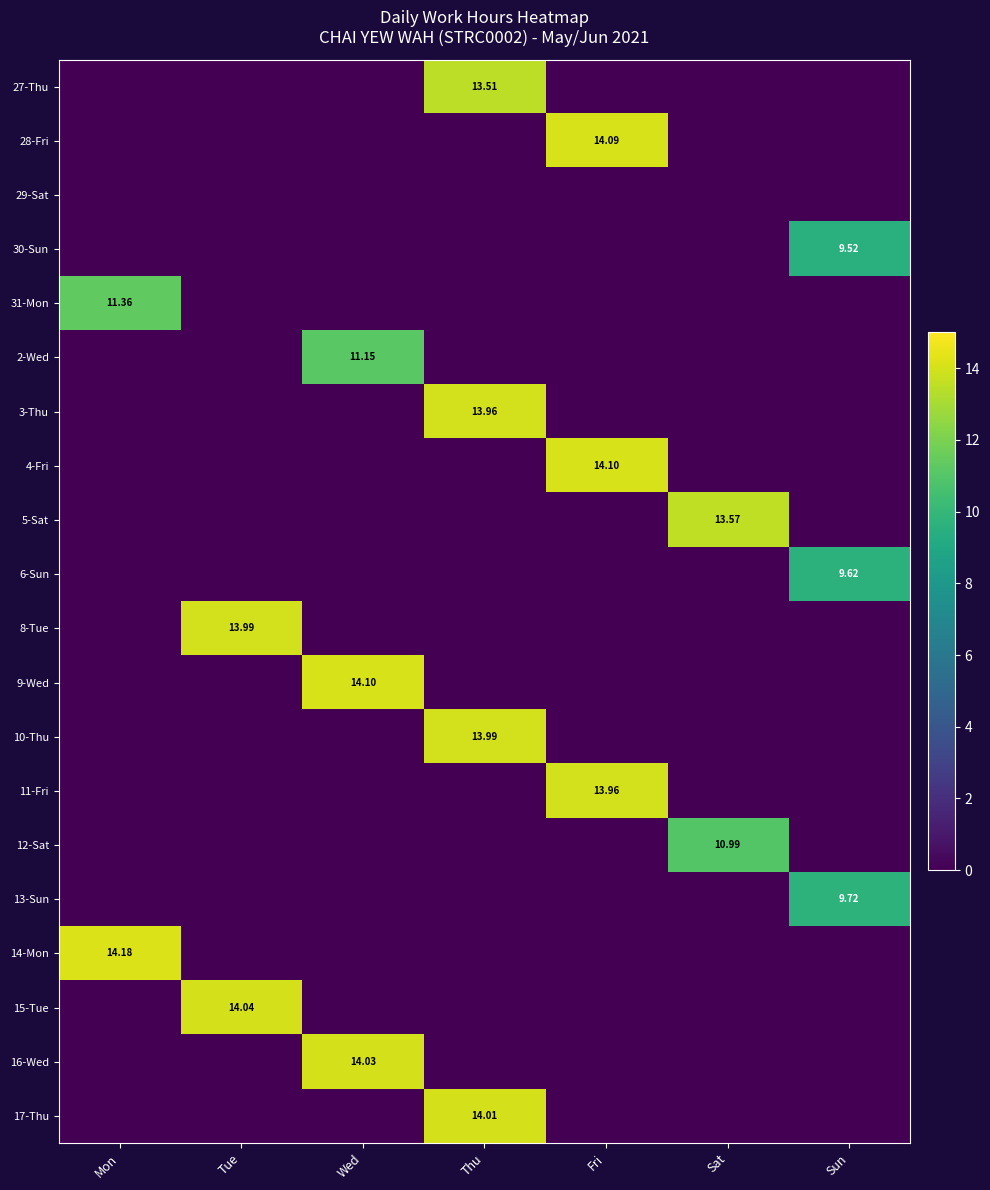

What is the sum of all 31-Mon values?

11.4